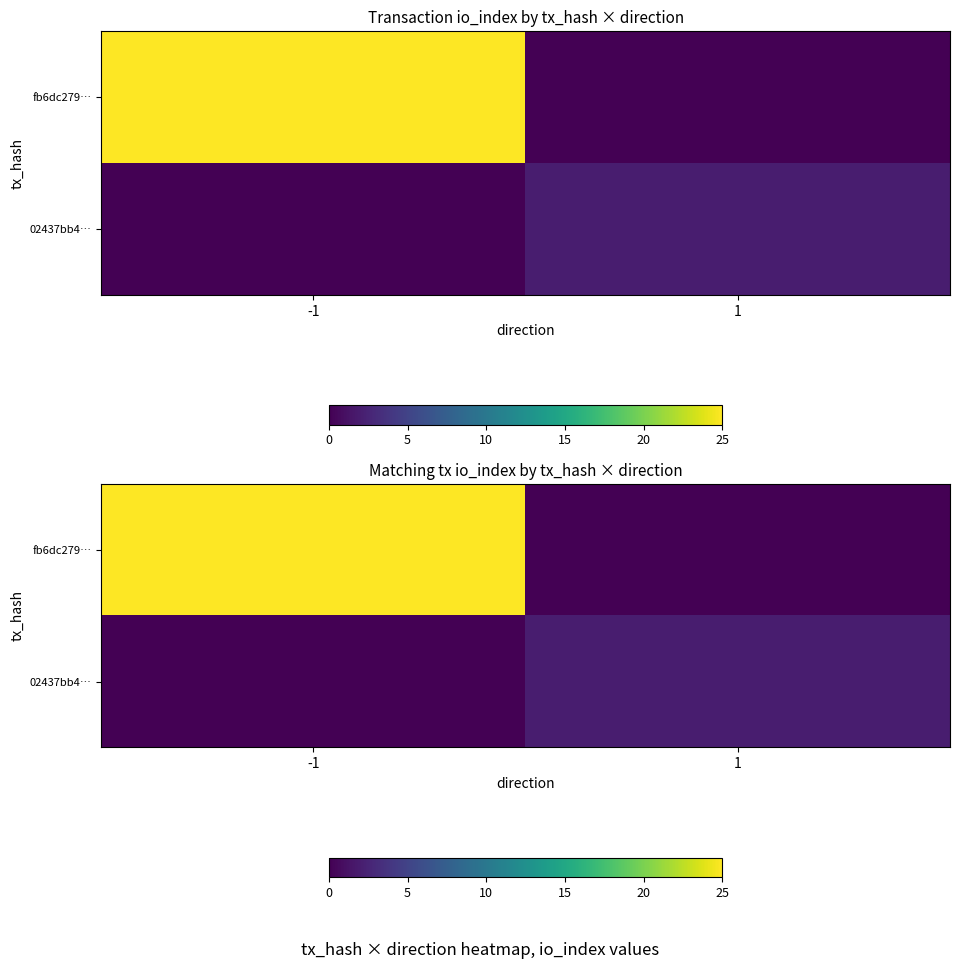

Where is 02437bb4… nearest to the value 1?

-1